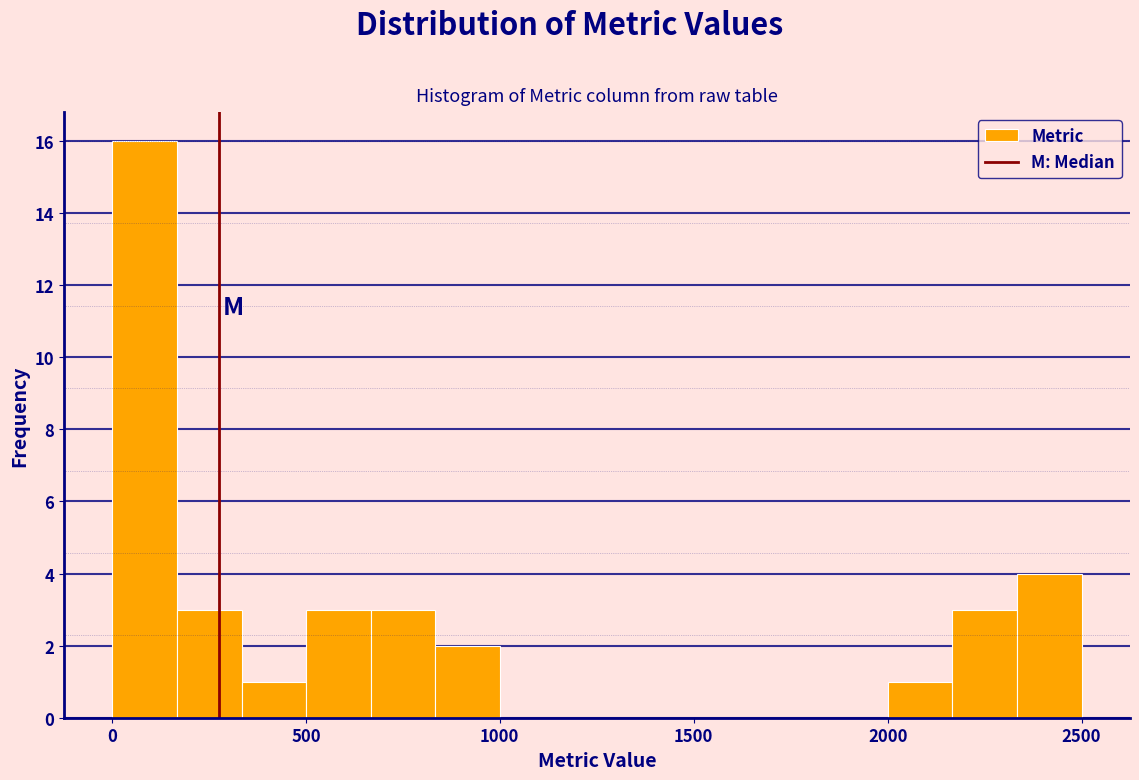

Read against the x-axis, roughly where is the centre of the tallest bar?

100